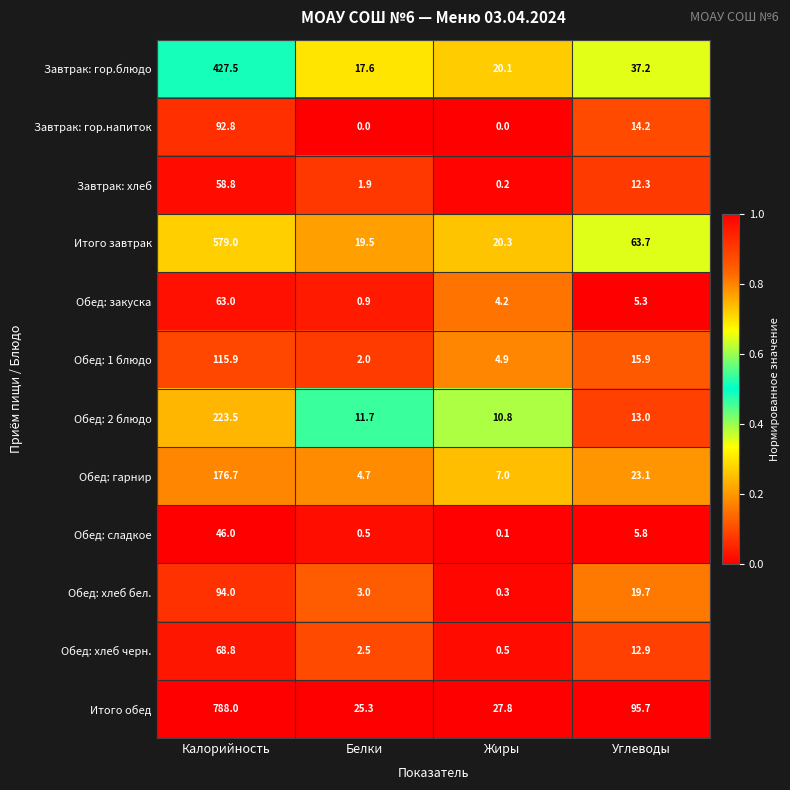

The Обед: хлеб черн. series shows 2.5 at Белки. True or false?

True